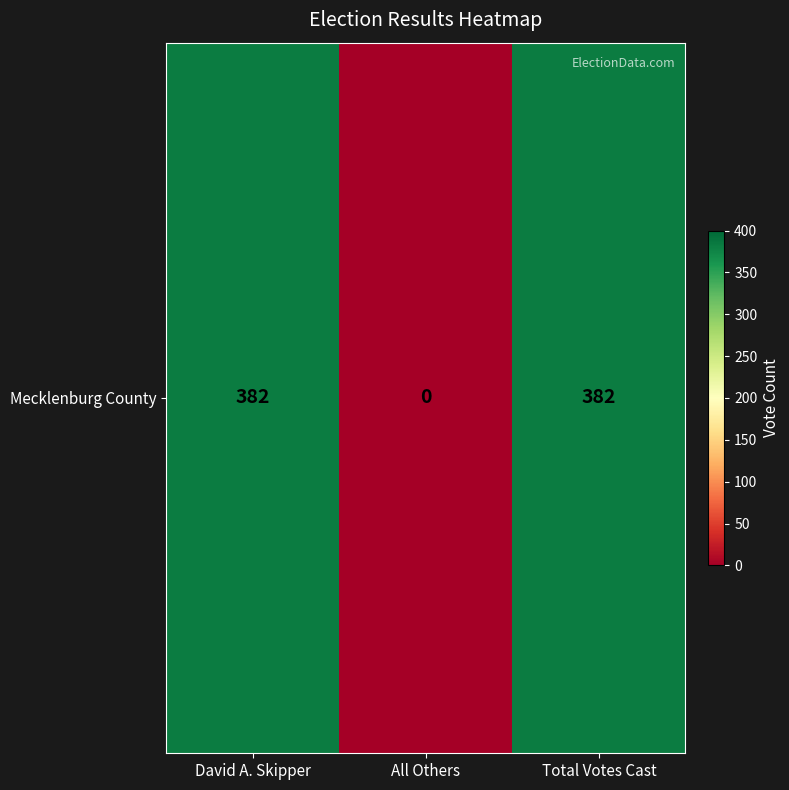

Reading left to right, transcribe all the data shown in this chart.

David A. Skipper=382	All Others=0	Total Votes Cast=382